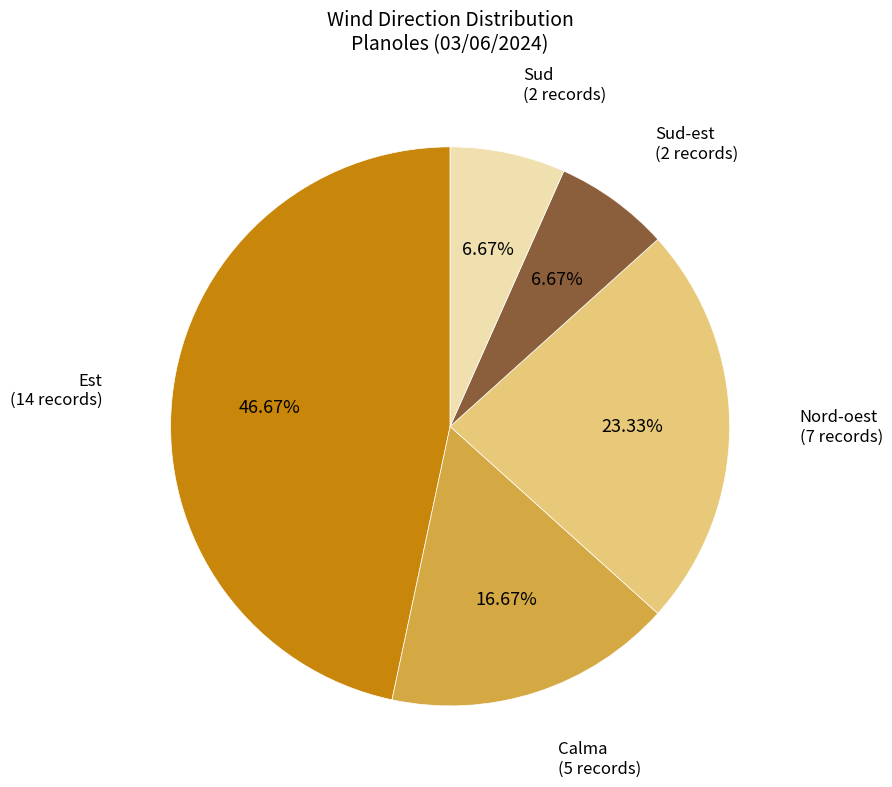

Is there a majority slice in this chart?

No